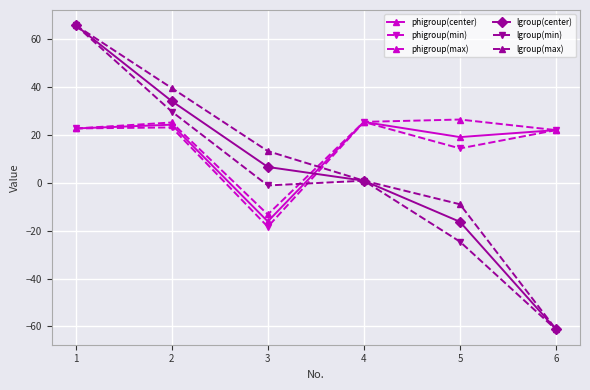

What is the difference between the phigroup(max) values at 5 and 2?

1.2